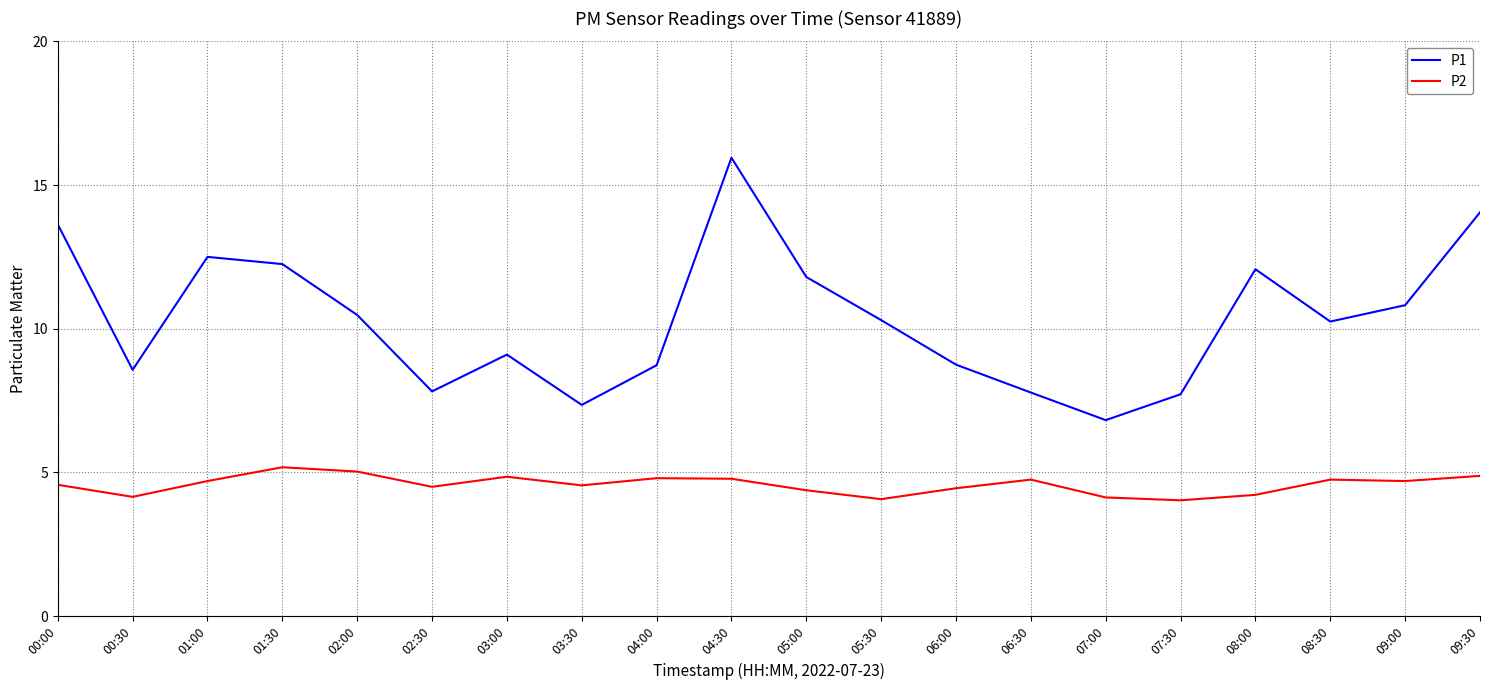

What is the minimum value for P2?

4.0